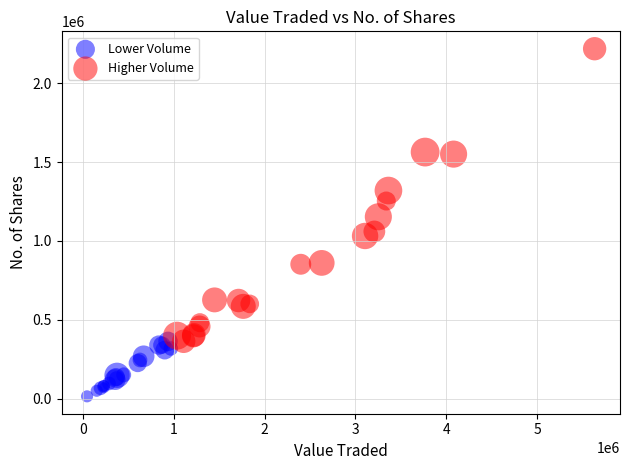

Which series has the largest Y range (max minus min)?

Higher Volume